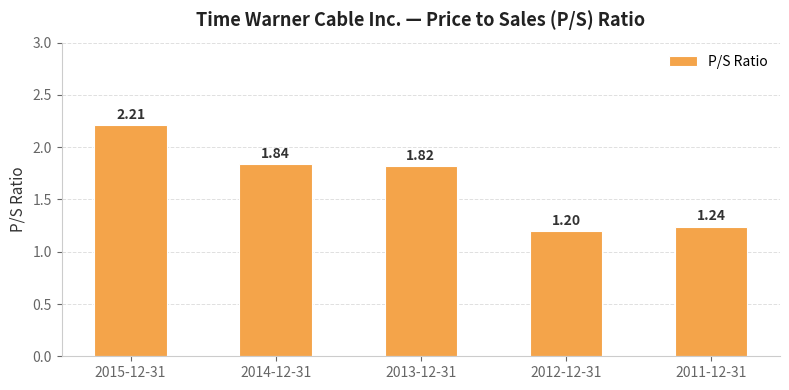

Is it true that the value at 2011-12-31 is 0.8?

False